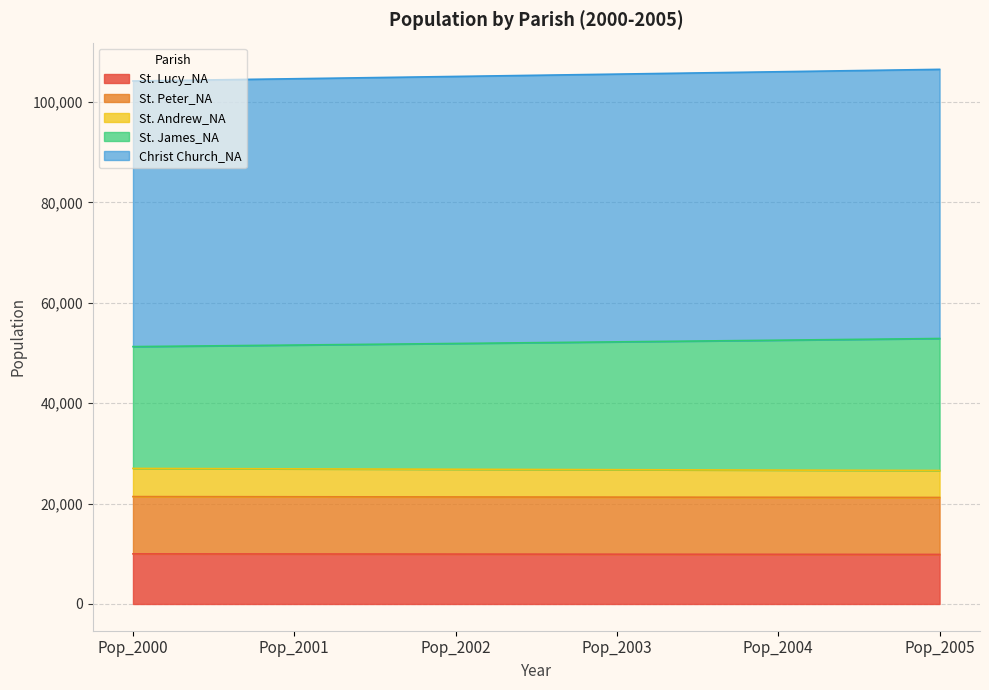

What is the total value across all series at Pop_2000?

104201.0